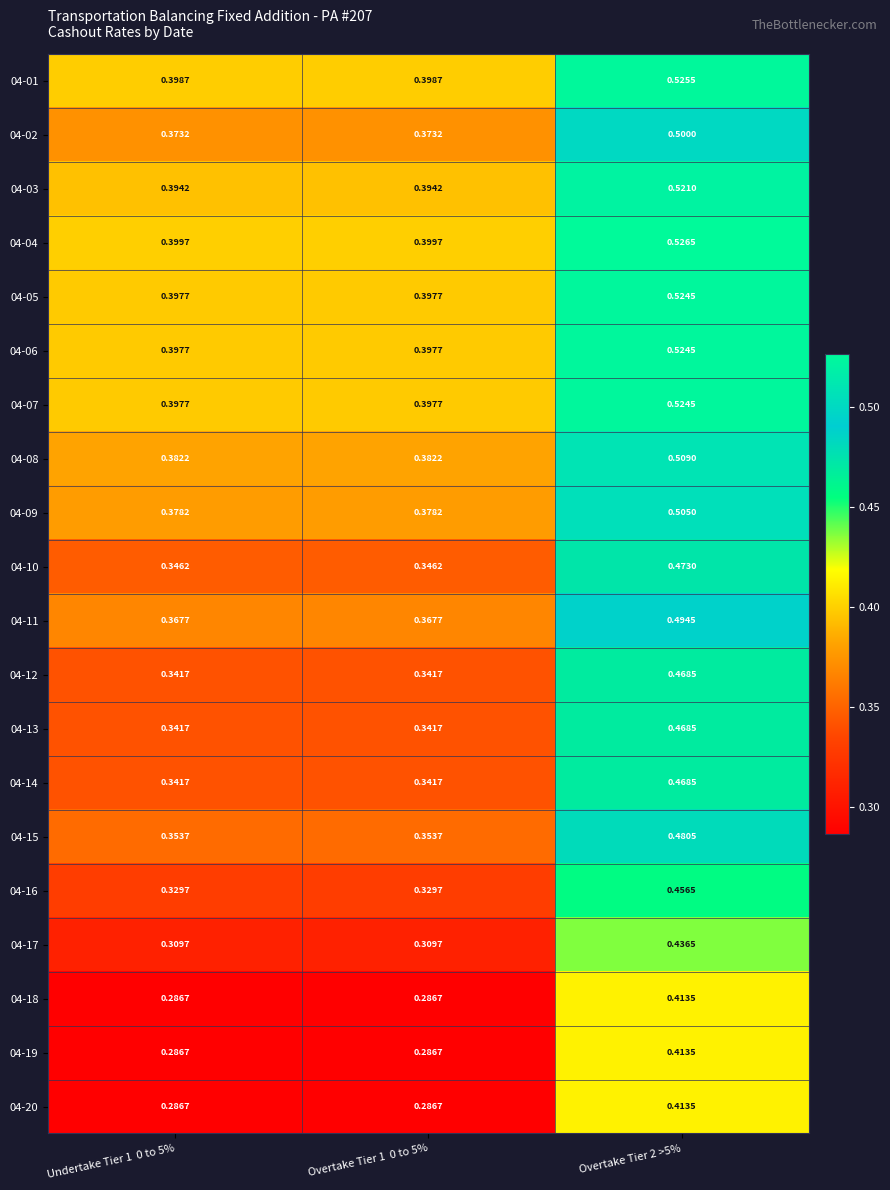

Is the value of 04-11 at Overtake Tier 1  0 to 5% greater than the value of 04-20 at Overtake Tier 1  0 to 5%?

Yes